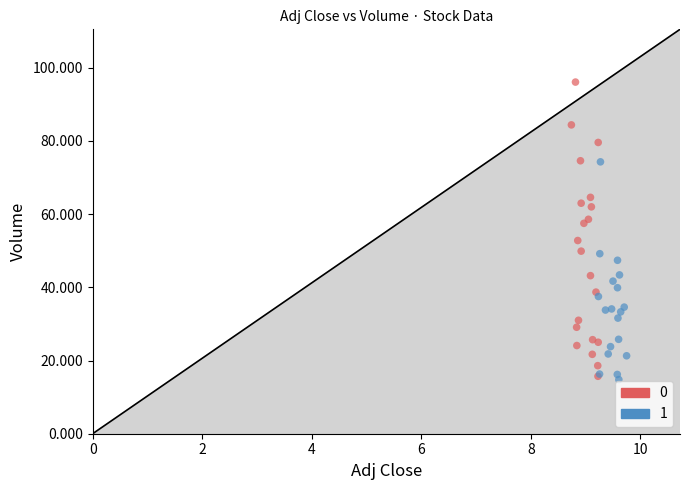

What are all the series names shown in the legend?

0, 1